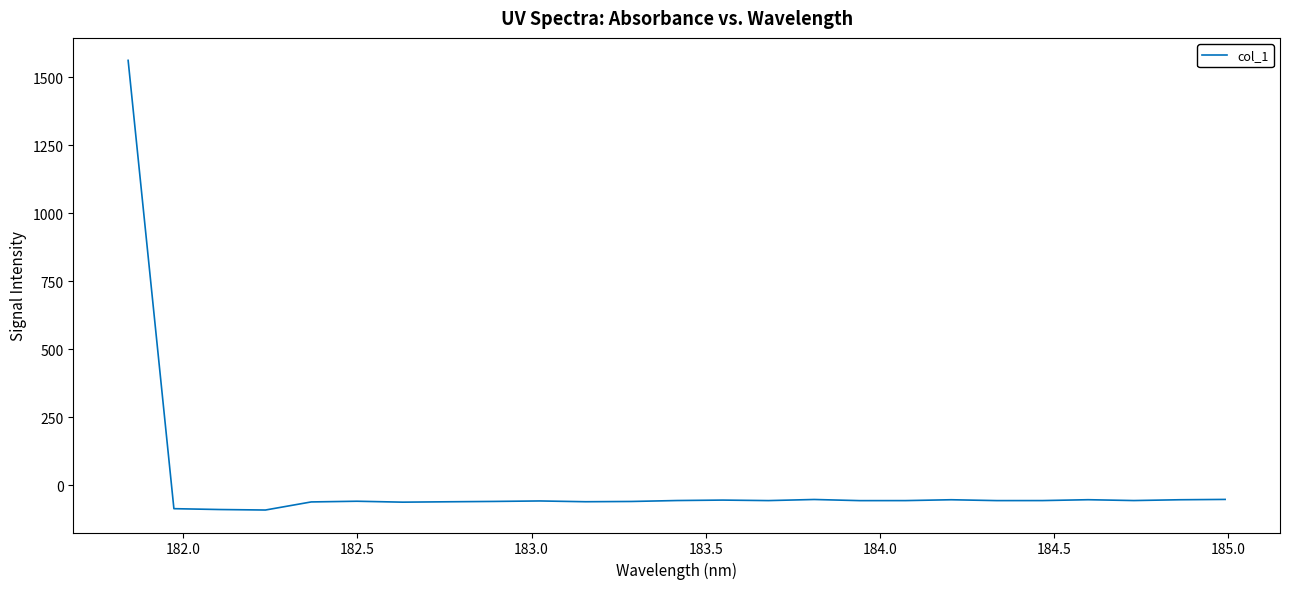

Count the number of values greater than -57.

12